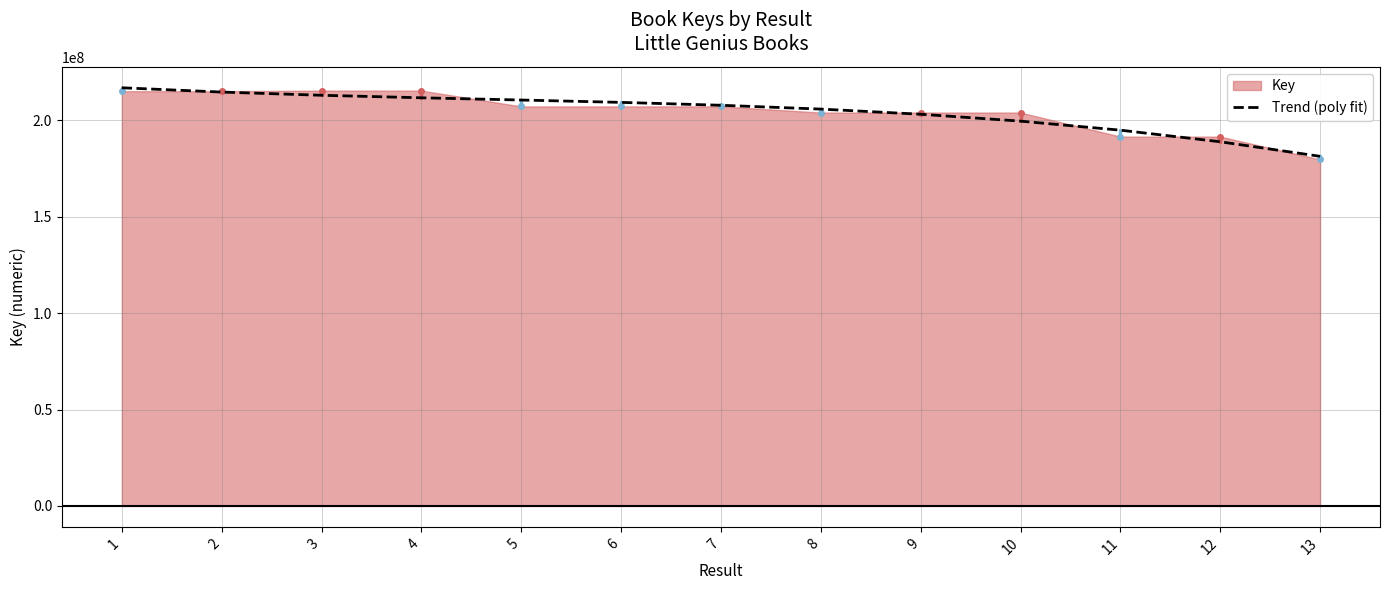

What is the value of the 6th point from the left?

209368166.3